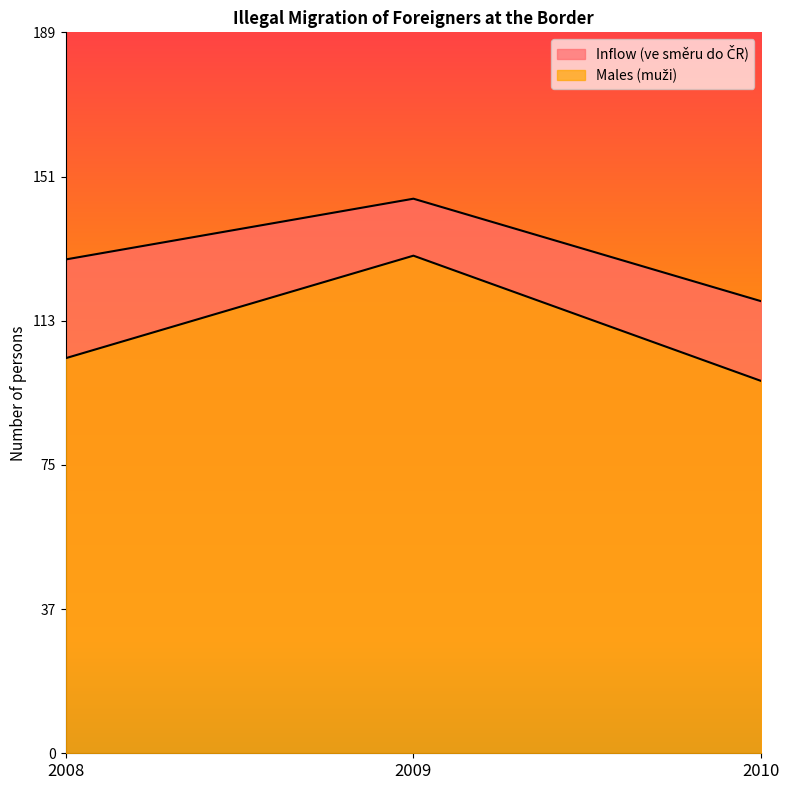

What is the highest value of the Males (muži) series?

131